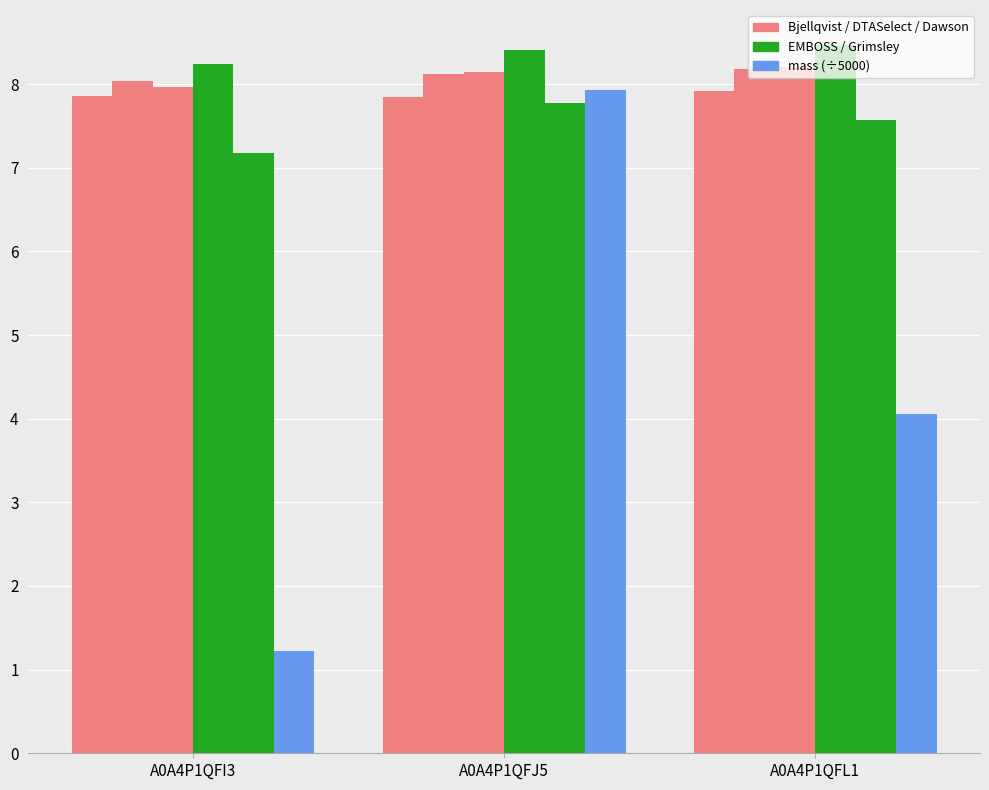

What position from the left is A0A4P1QFJ5?

2